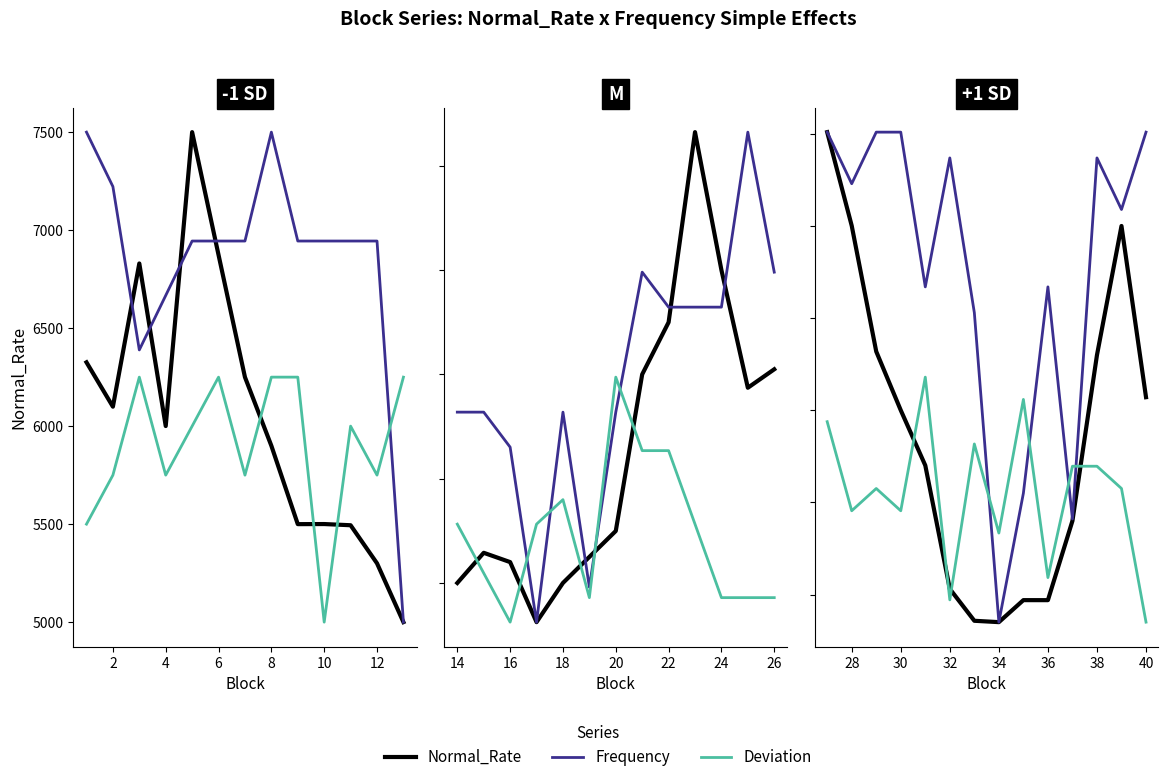

What are all the series names shown in the legend?

Normal_Rate, Frequency, Deviation